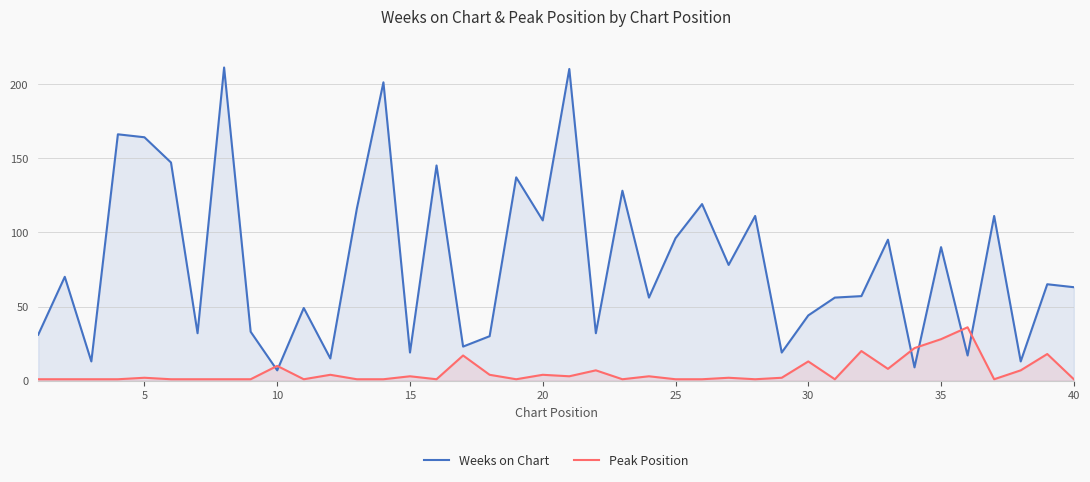

Which series has the largest total across all categories?

Weeks on Chart